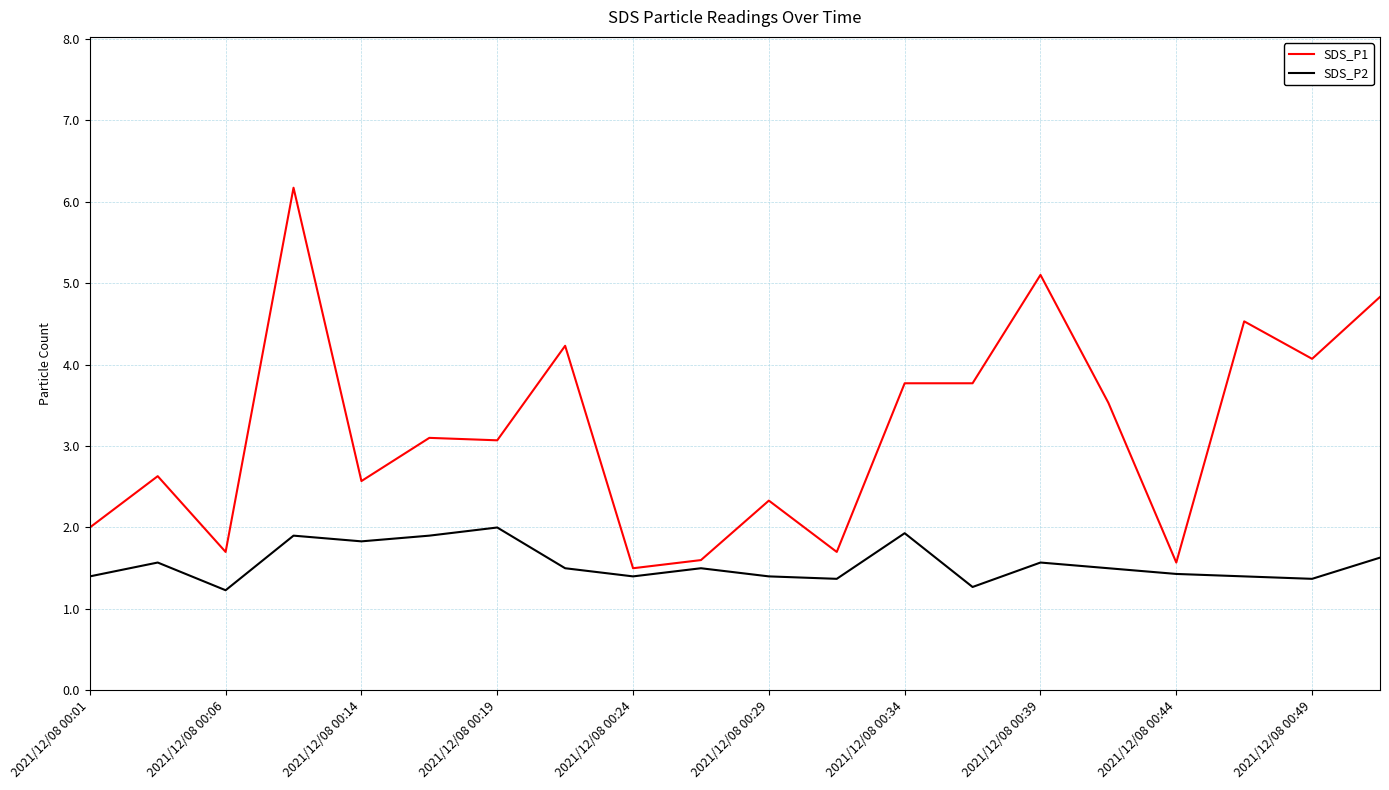

How many categories are shown in the chart?

20